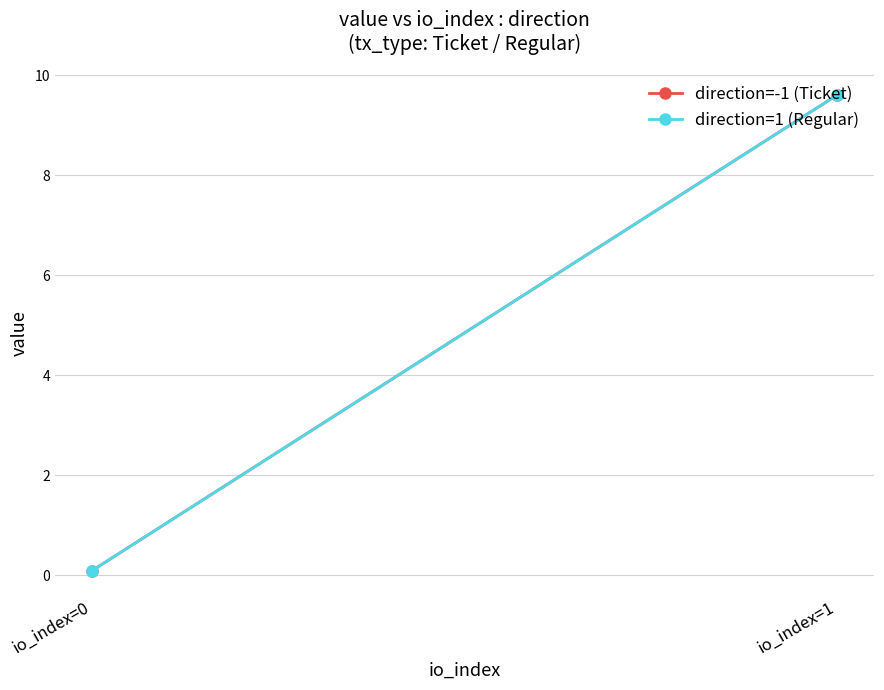

At how many categories does at least one series exceed 6?

1